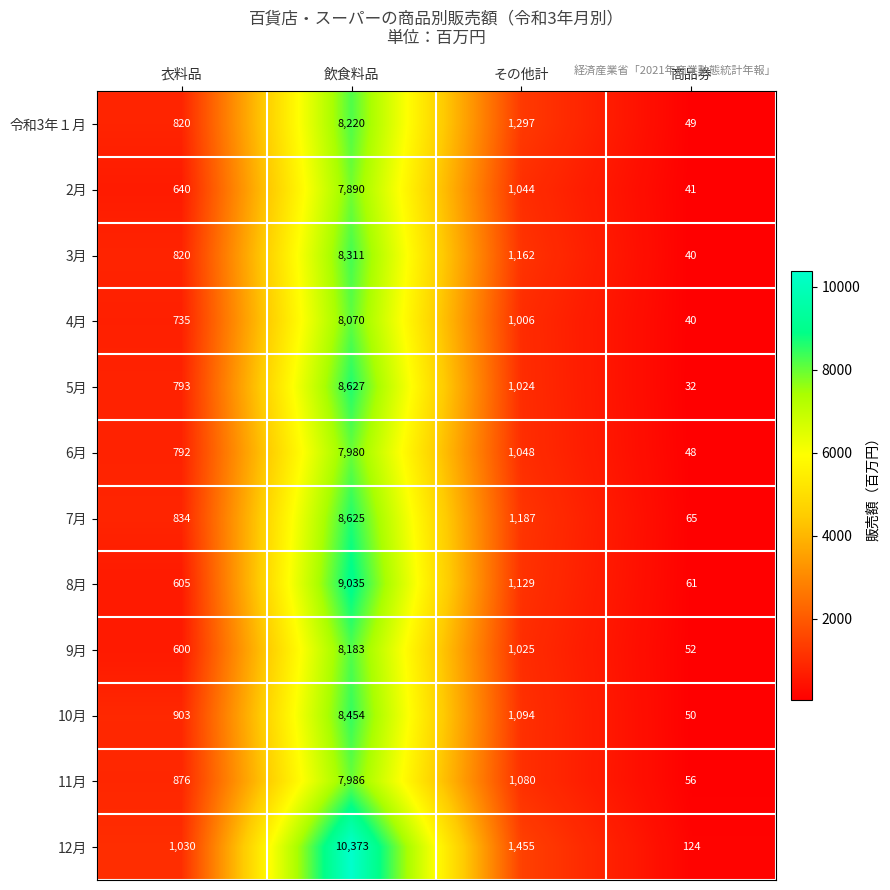

What is the difference between the 12月 values at 商品券 and 衣料品?

906